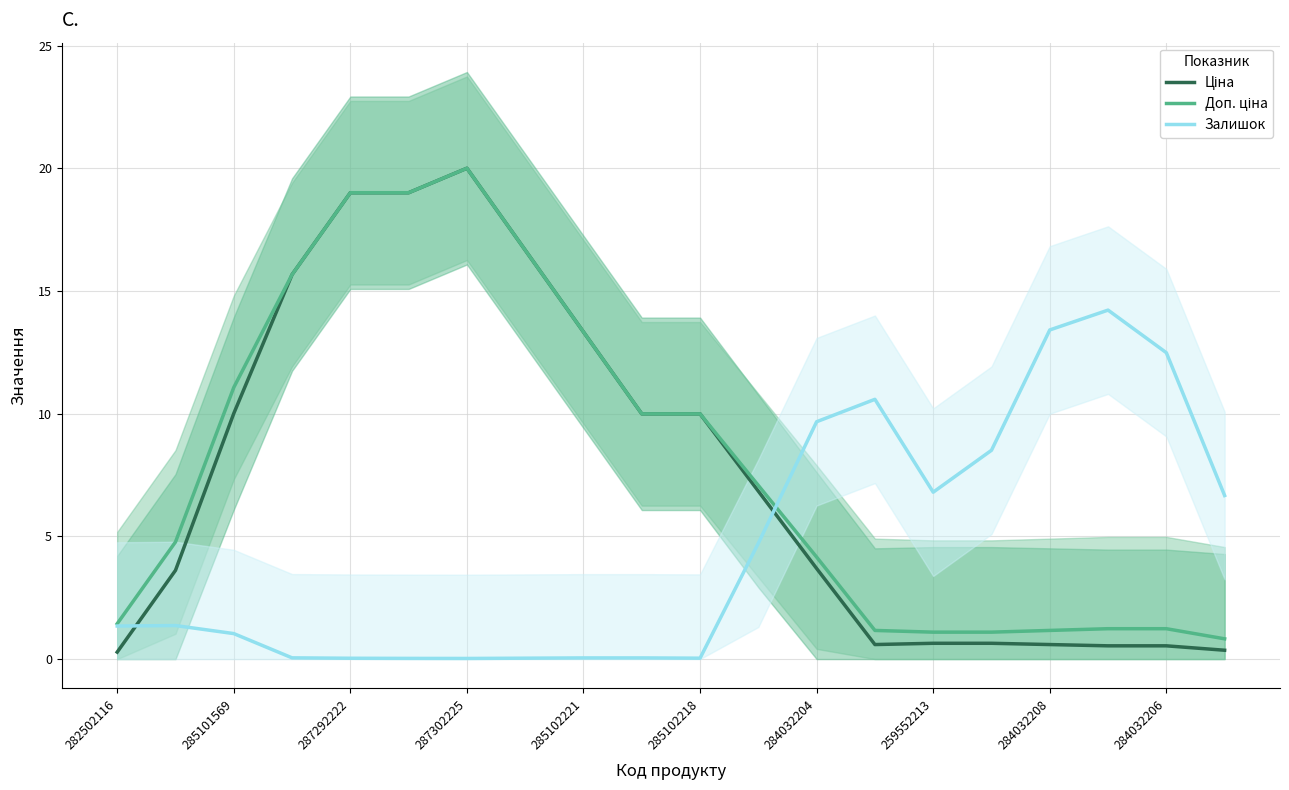

The Залишок series shows 0.0 at 287302225. True or false?

True